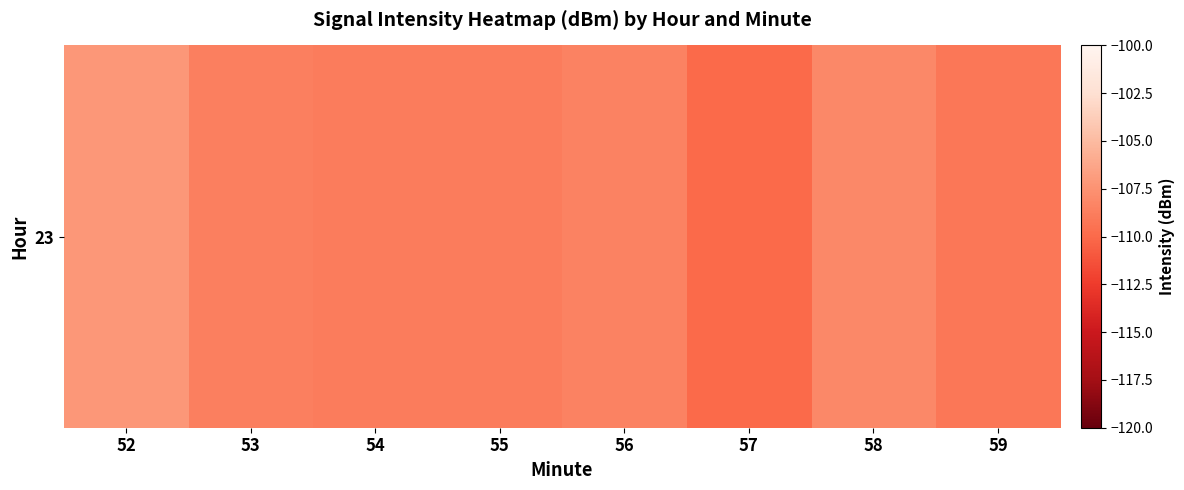

Which category has the highest value across all series?

52